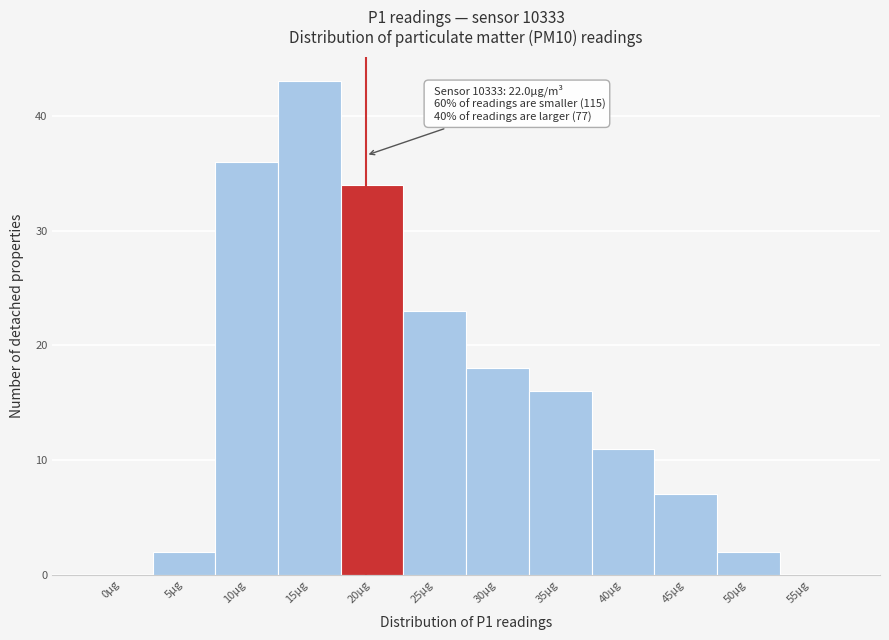

Reading right to left, list all the values displayed in this chart.

55µg=0	50µg=2	45µg=7	40µg=11	35µg=16	30µg=18	25µg=23	20µg=34	15µg=43	10µg=36	5µg=2	0µg=0